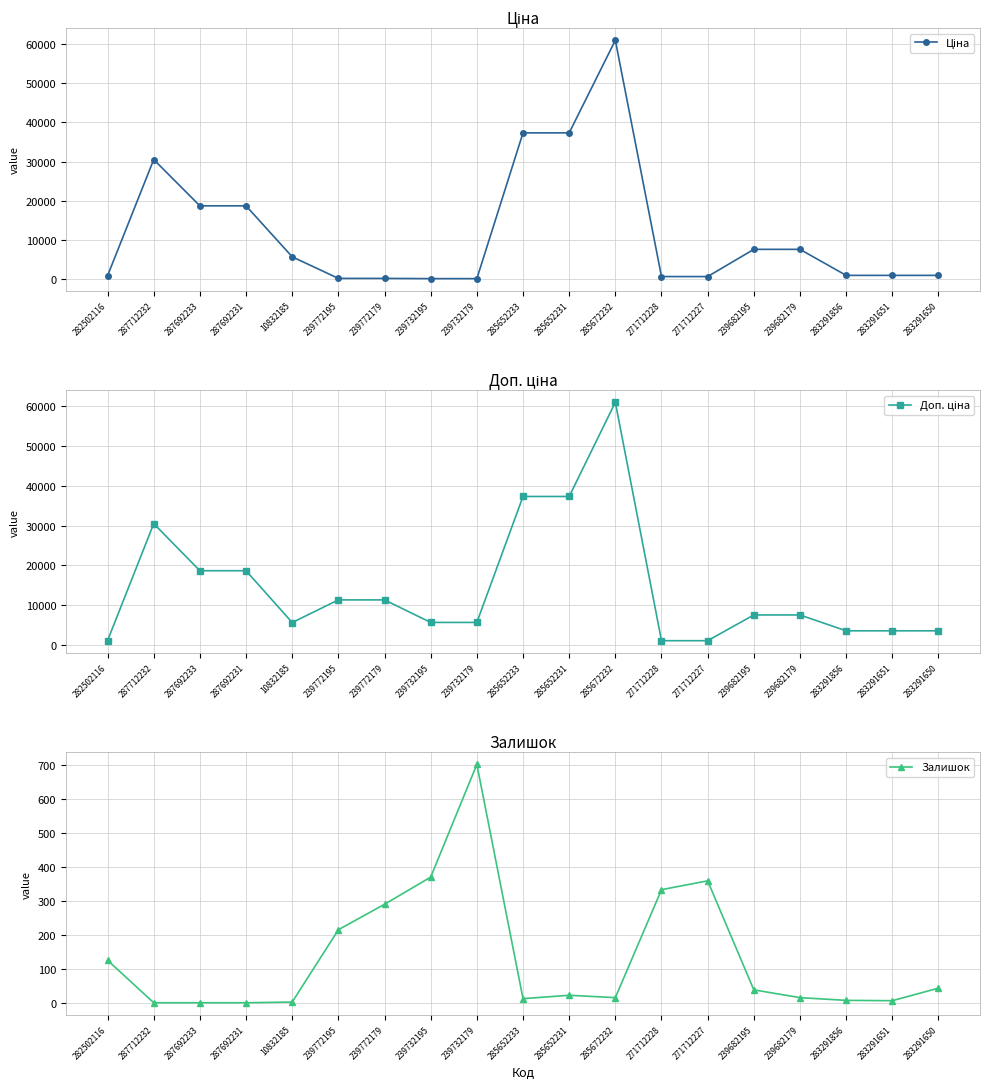

Which series has the widest spread of values?

Ціна